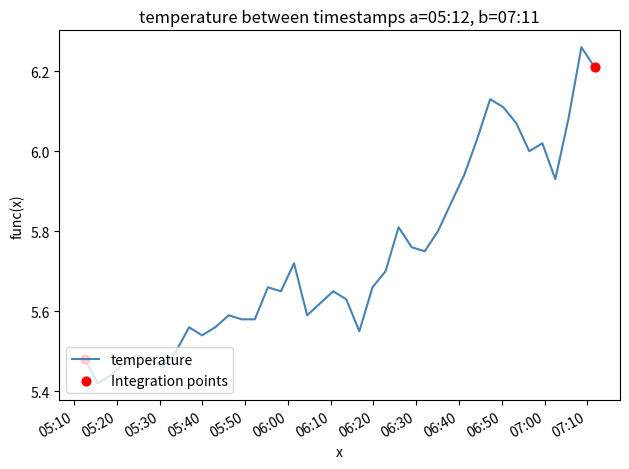

What is the difference between the maximum and minimum values?

0.8